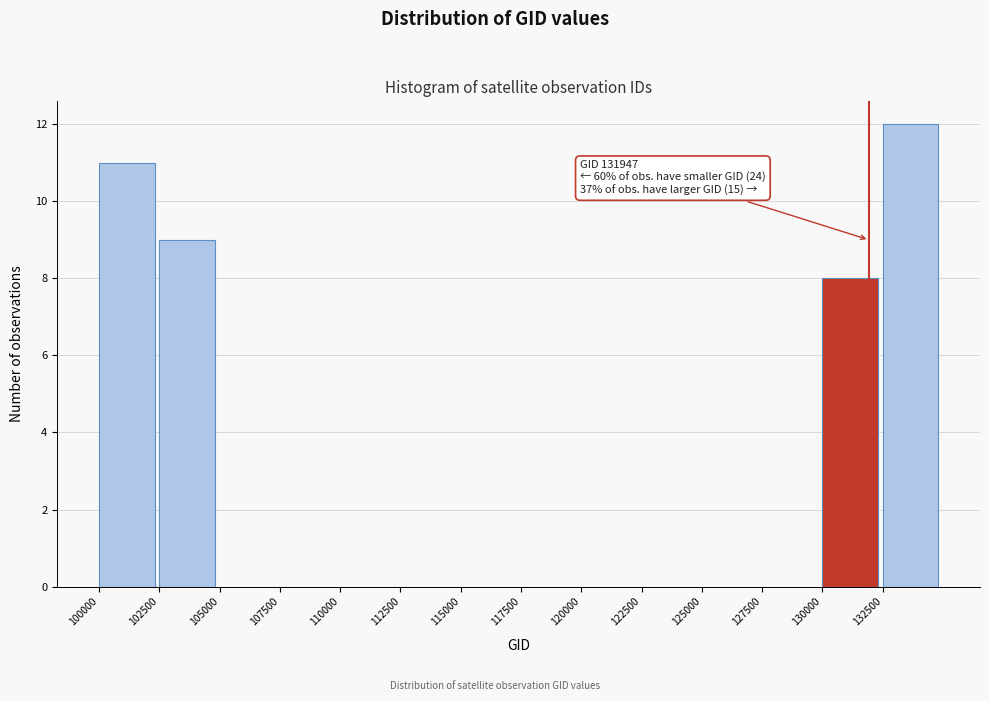

Which range on the x-axis has the tallest bar?

132500 to 135000